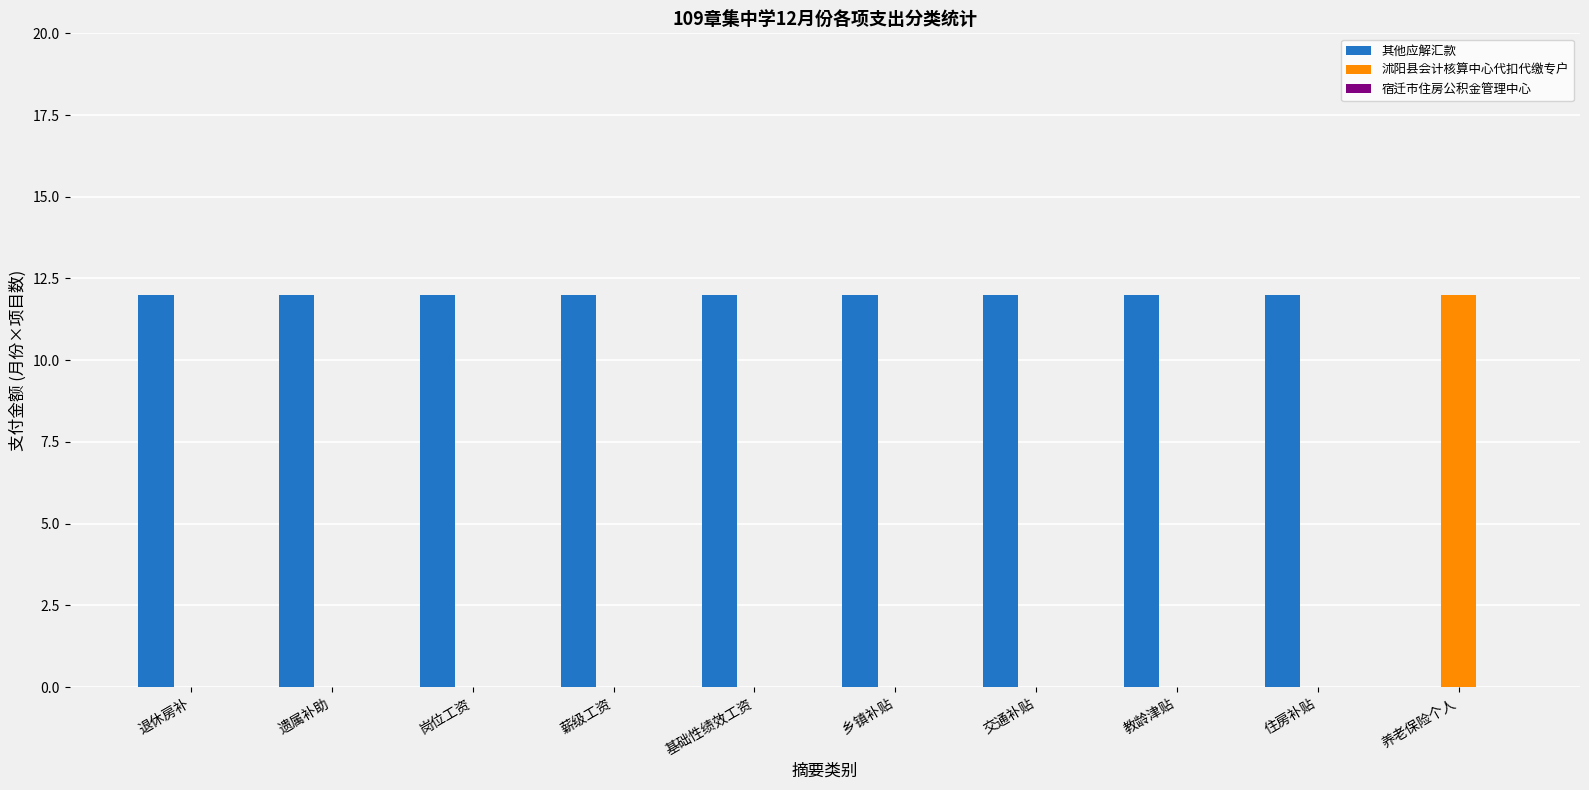

What is the maximum value shown in the chart?

12